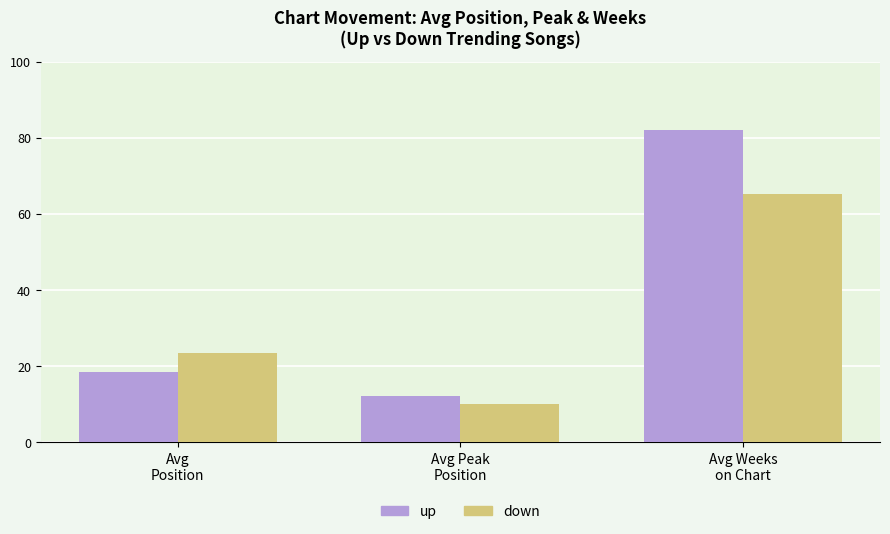

What is the difference between the down values at Avg Weeks
on Chart and Avg Peak
Position?

55.0